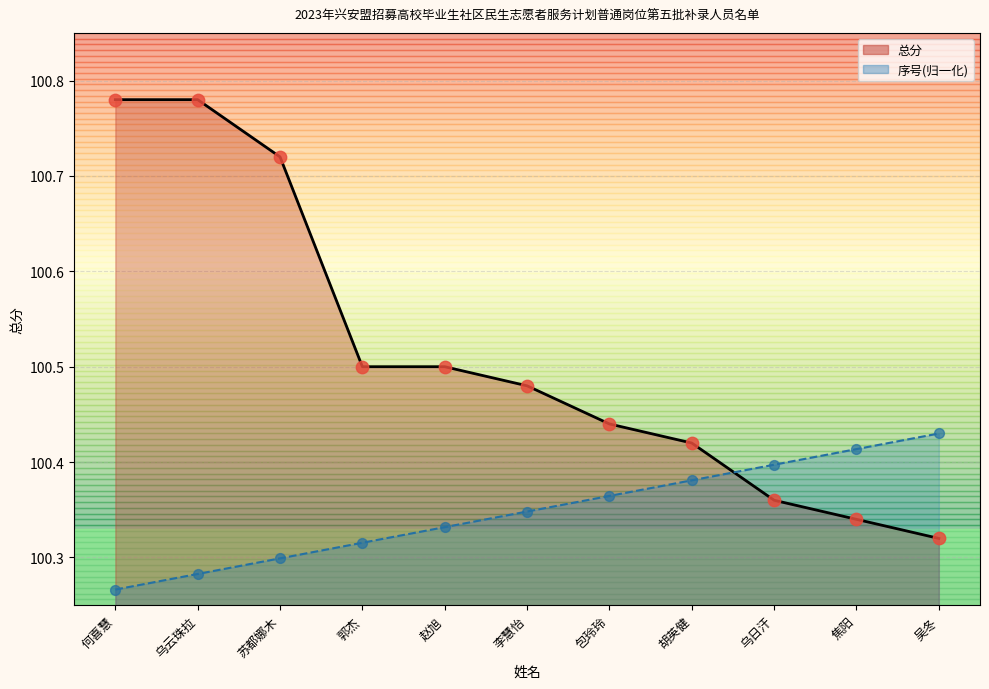

Which series contains the lowest Y value?

序号